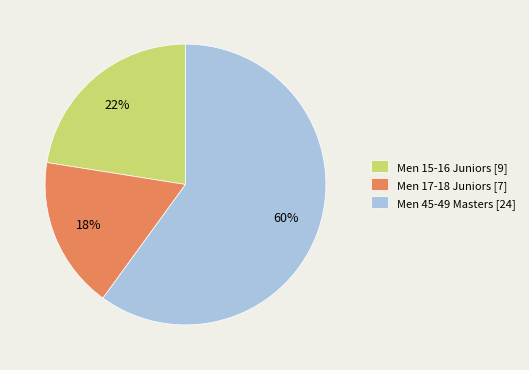

What percentage is the Men 17-18 Juniors slice, to the nearest percent?

18%